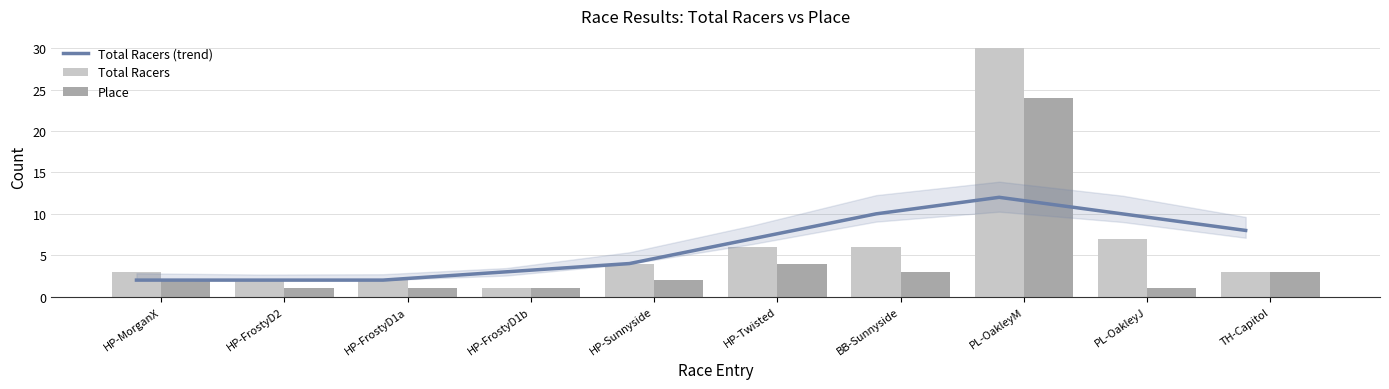

The value of Total Racers at HP-FrostyD1a is 2. True or false?

True